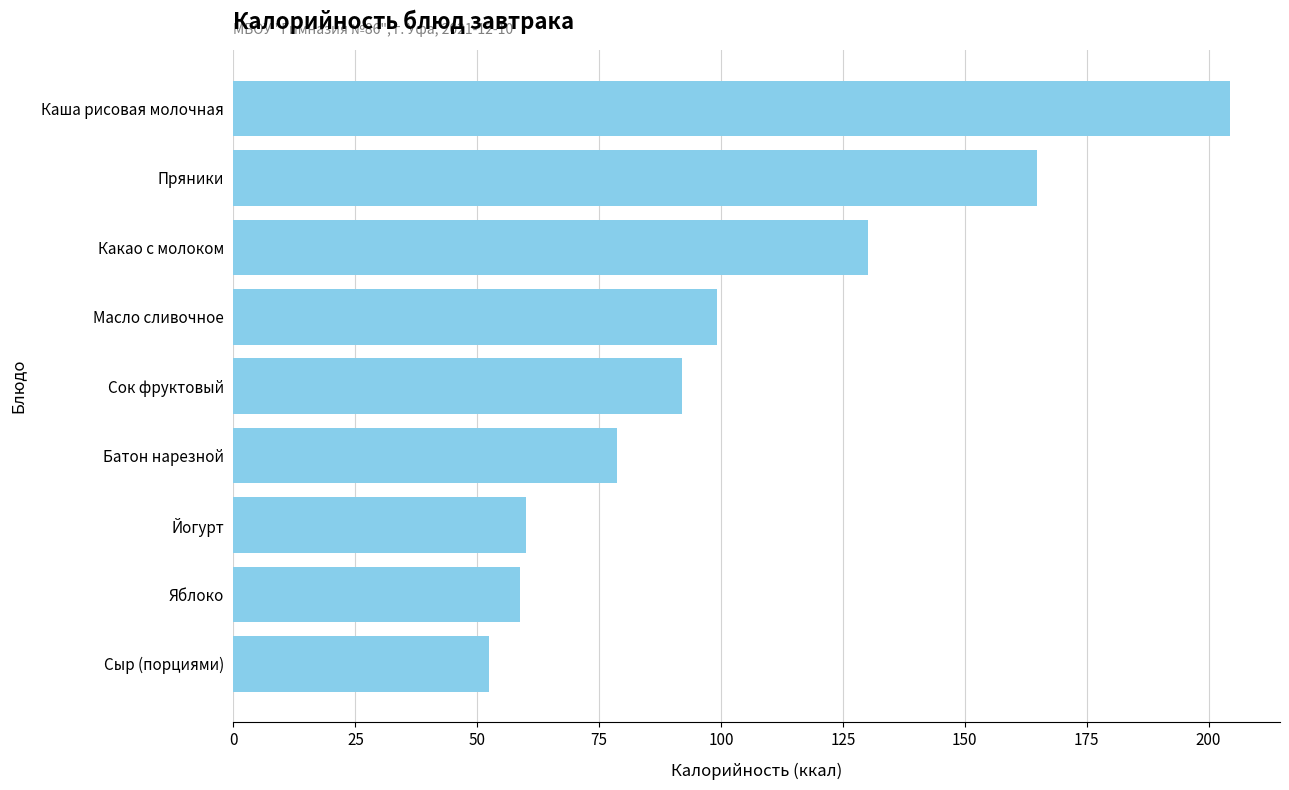

True or false: the data shows 132.8 at Батон нарезной.

False